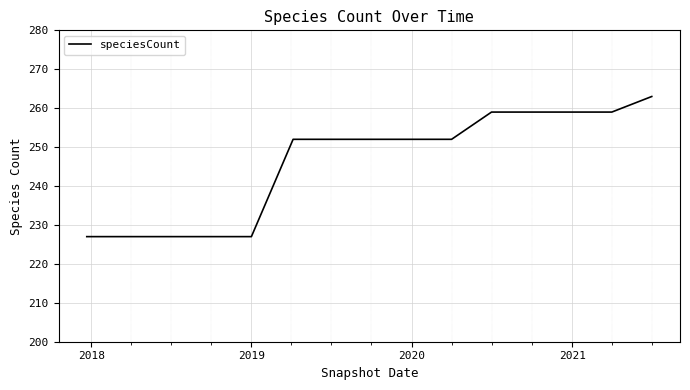

What is the minimum value shown in the chart?

227